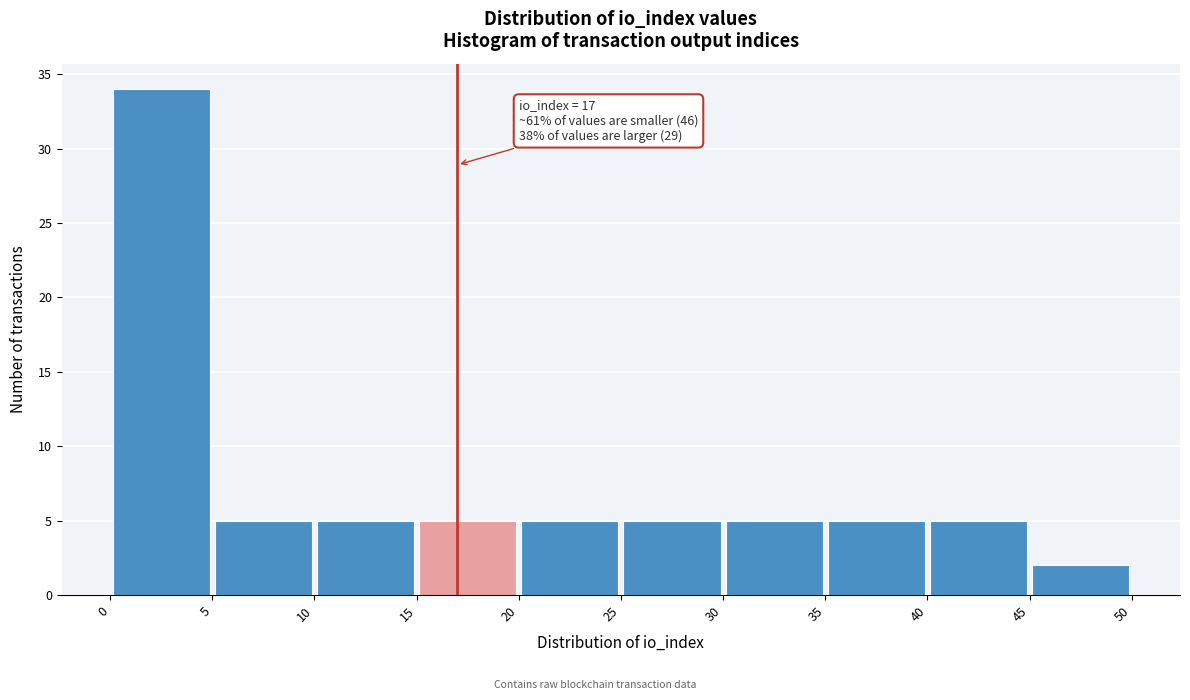

Over which range of the x-axis is the bar tallest?

0 to 5